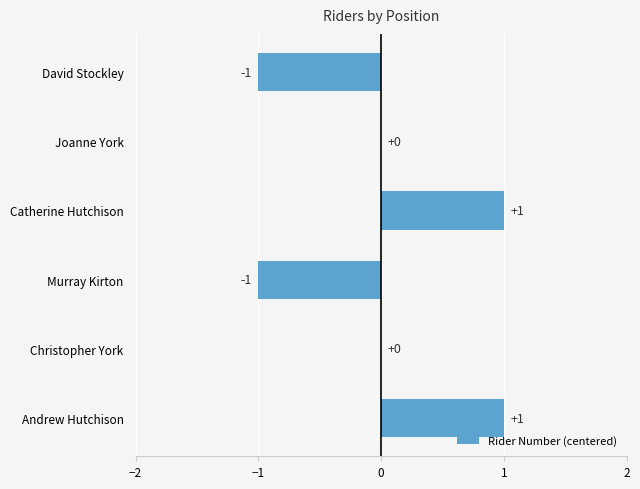

Does the chart contain stacked bars?

No